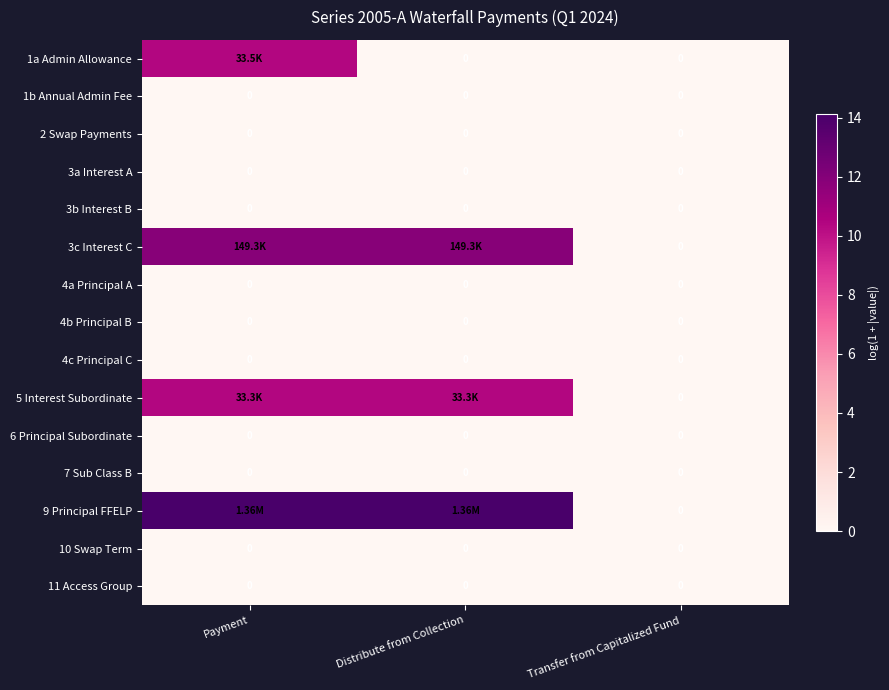

Which series has the largest total across all categories?

9 Principal FFELP